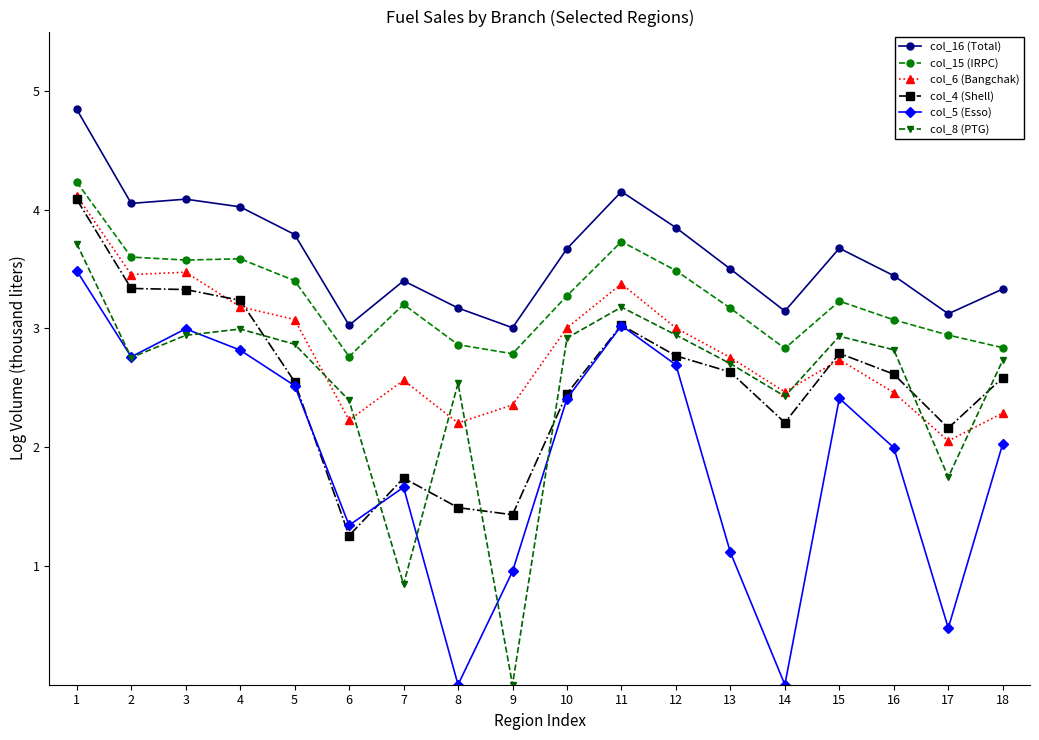

How many values in the col_4 (Shell) series are below 2?

4